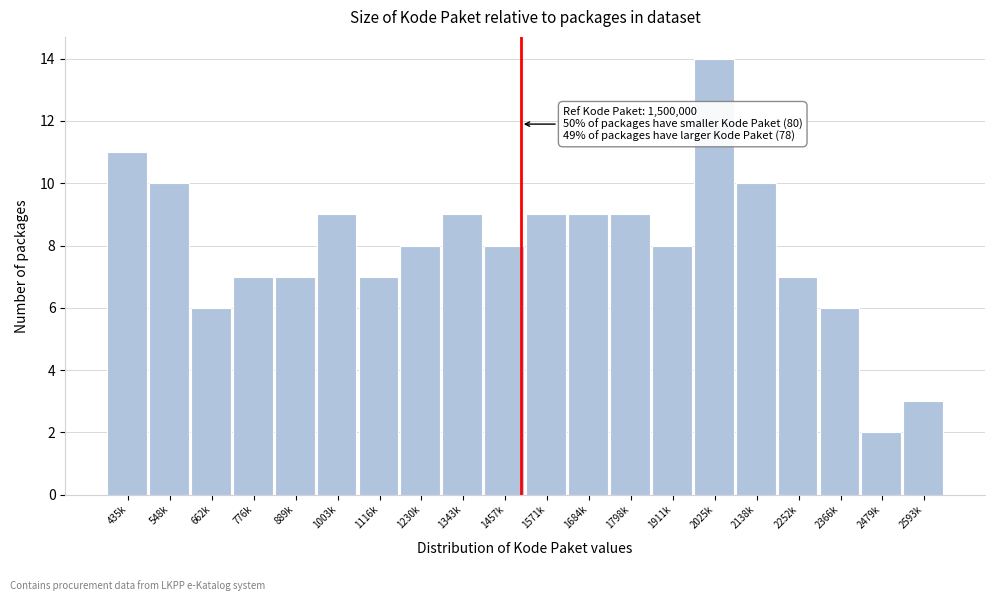

Reading left to right, what are all the values shown in this chart?

435k=11	548k=10	662k=6	776k=7	889k=7	1003k=9	1116k=7	1230k=8	1343k=9	1457k=8	1571k=9	1684k=9	1798k=9	1911k=8	2025k=14	2138k=10	2252k=7	2366k=6	2479k=2	2593k=3